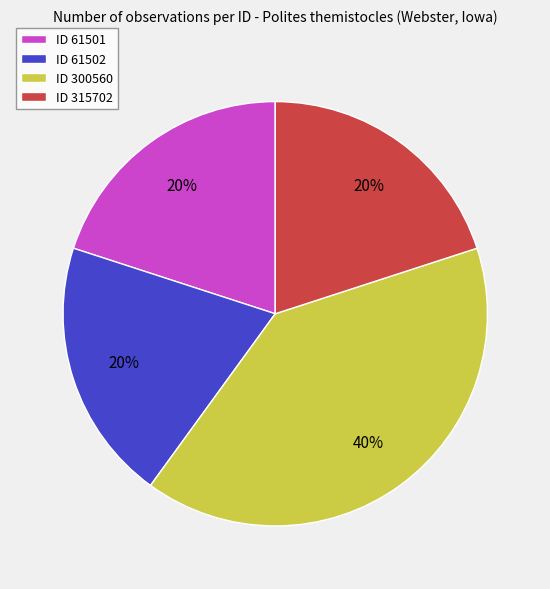

What is the largest slice in the pie chart?

ID 300560